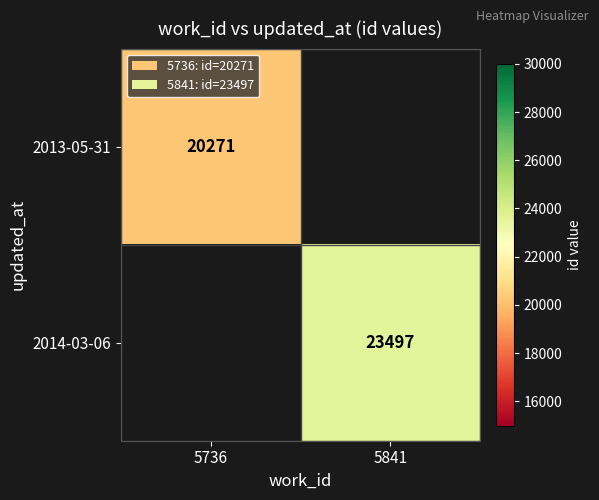

Count the number of categories in the chart.

2